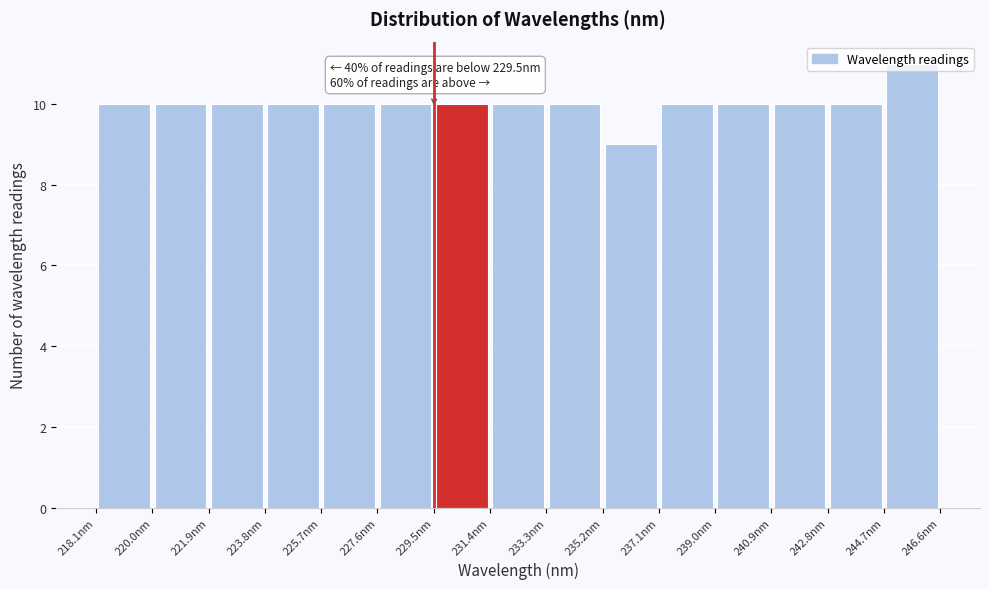

Over which range of the x-axis is the bar tallest?

244.6 to 246.6